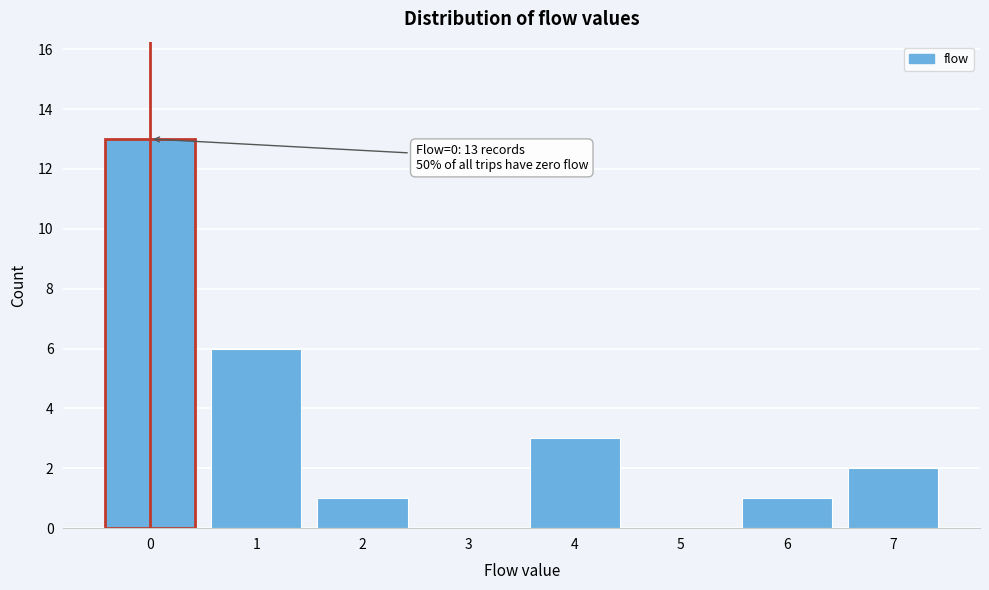

Which range on the x-axis has the tallest bar?

-0.5 to 0.5